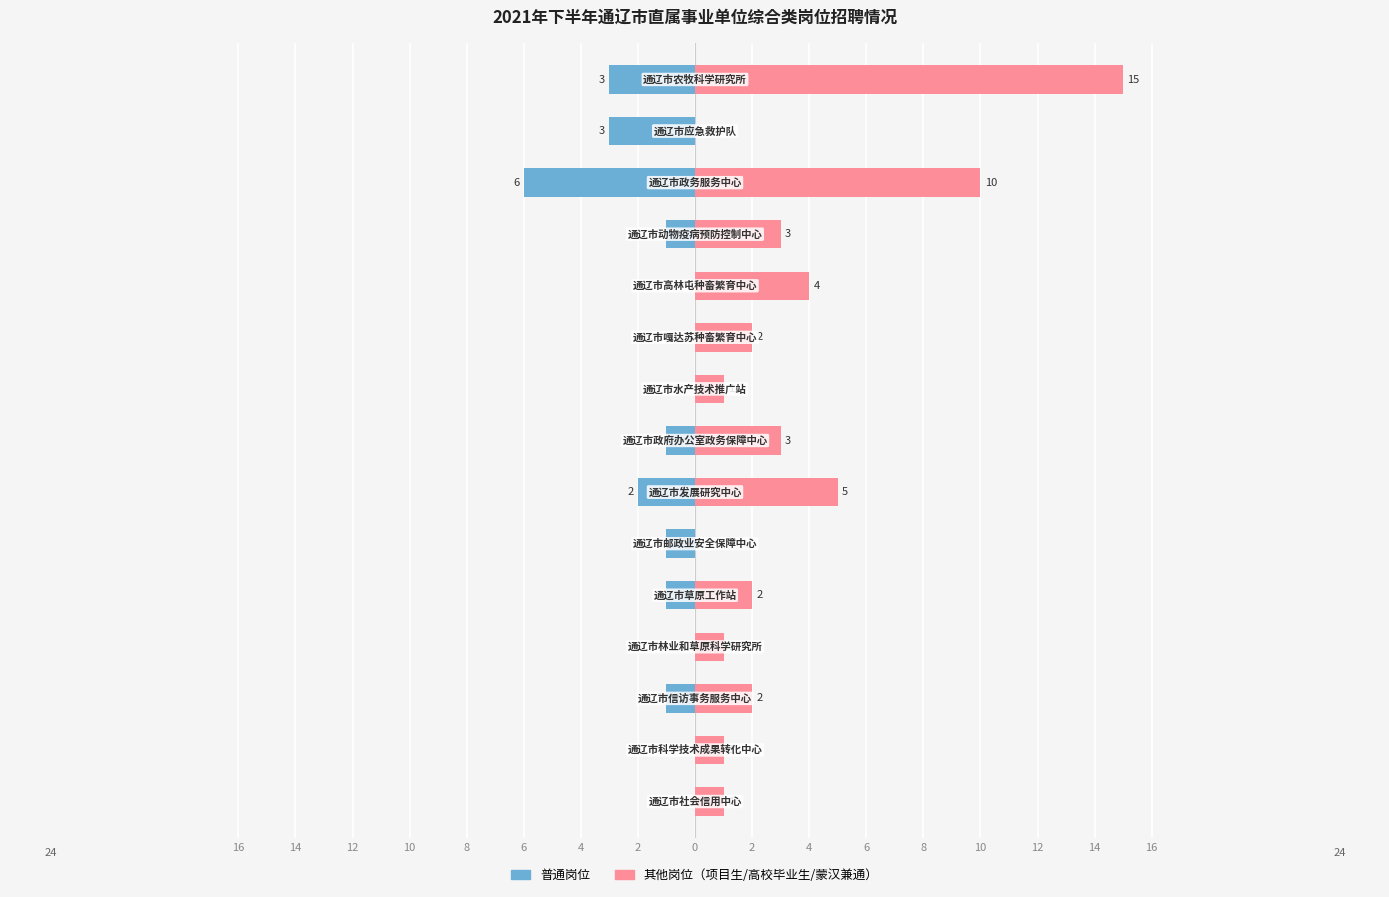

Reading left to right, what are all the values shown in this chart?

普通岗位: 0	0	-1	0	-1	-1	-2	-1	0	0	0	-1	-6	-3	-3
其他岗位: 1	1	2	1	2	0	5	3	1	2	4	3	10	0	15